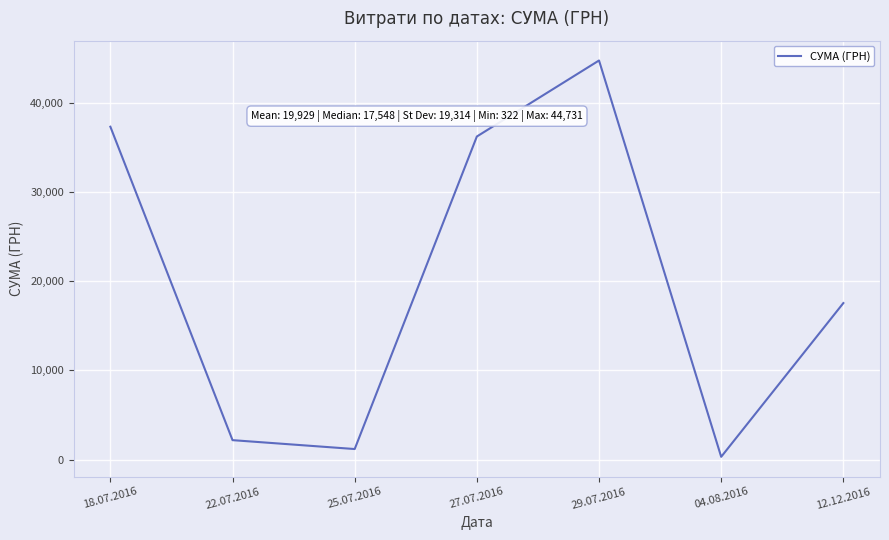

Reading left to right, transcribe all the data shown in this chart.

37309.0	2188.9	1193.0	36213.0	44730.5	321.5	17548.0